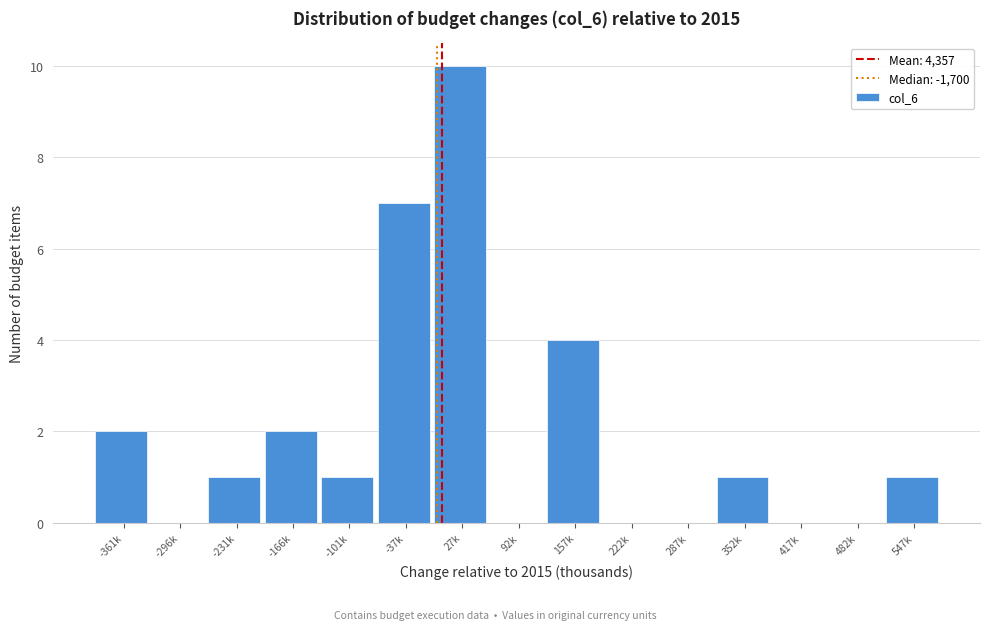

Reading left to right, list all the values displayed in this chart.

-361k=2	-296k=0	-231k=1	-166k=2	-101k=1	-37k=7	27k=10	92k=0	157k=4	222k=0	287k=0	352k=1	417k=0	482k=0	547k=1